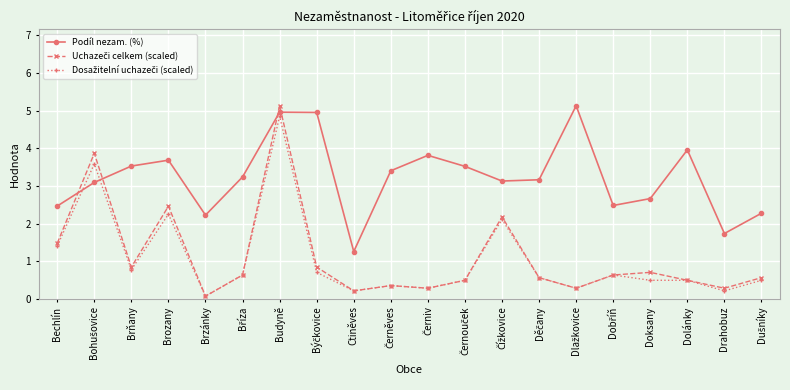

Does the chart have visible grid lines?

Yes